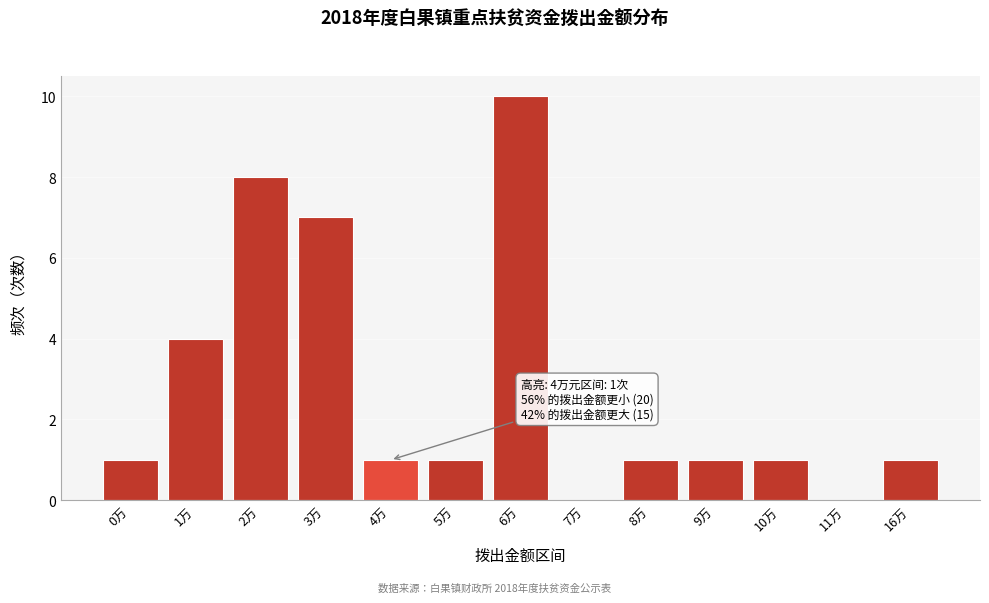

Reading left to right, what are all the values shown in this chart?

0万=1	1万=4	2万=8	3万=7	4万=1	5万=1	6万=10	7万=0	8万=1	9万=1	10万=1	11万=0	16万=1